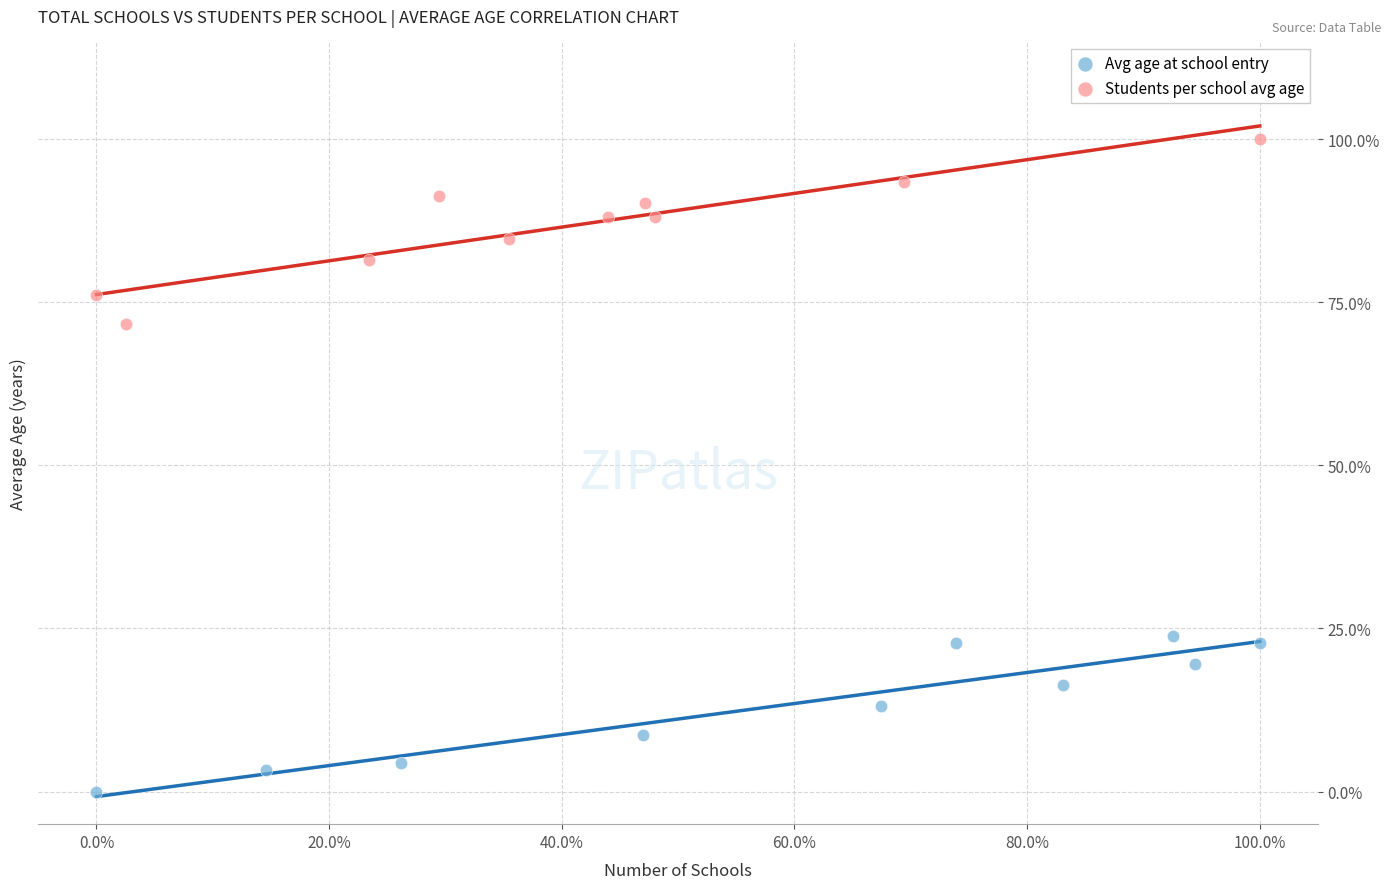

What are all the series names shown in the legend?

Avg age at school entry, Students per school avg age